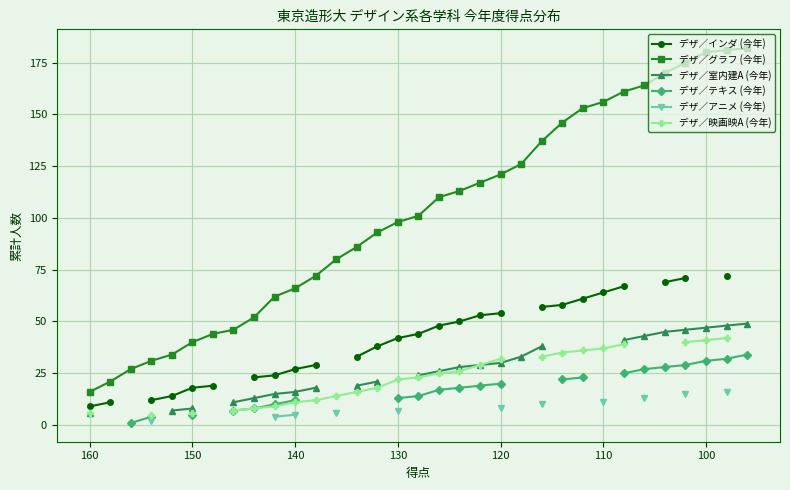

How many lines are shown in the chart?

6